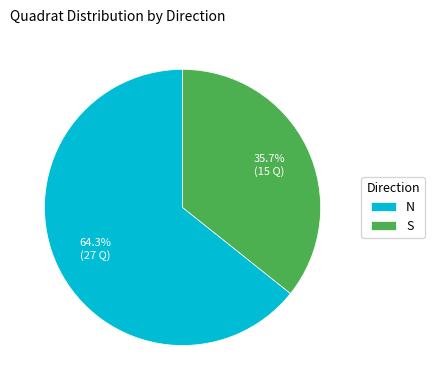

How many segments does this pie chart have?

2